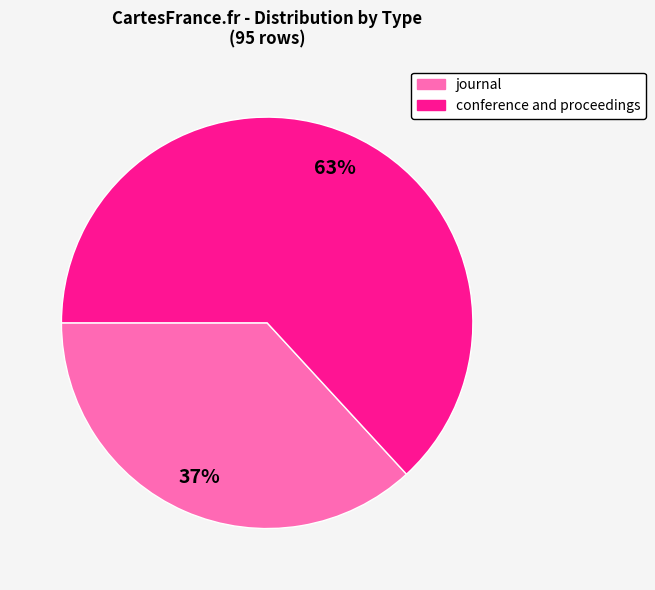

Which slice represents more than half of the pie?

conference and proceedings